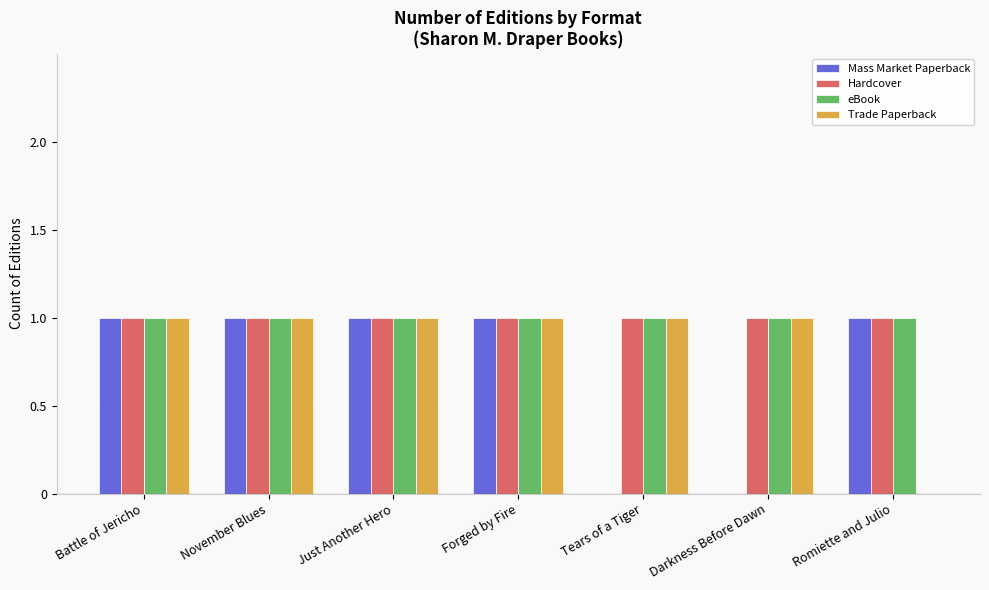

What is the total value across all series at Battle of Jericho?

4